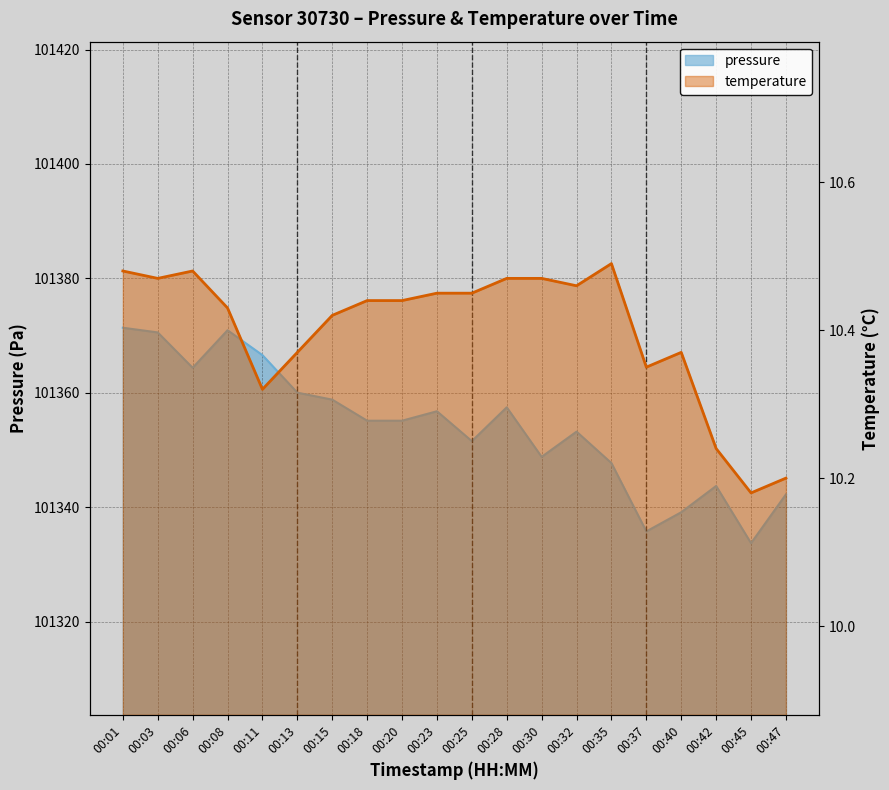

Reading right to left, what are all the values shown in this chart?

pressure: 101342.2	101333.7	101343.7	101339.1	101335.8	101347.7	101353.2	101348.8	101357.5	101351.6	101356.8	101355.1	101355.1	101358.8	101360.0	101366.6	101370.9	101364.4	101370.6	101371.4
temperature: 10.2	10.2	10.2	10.4	10.3	10.5	10.5	10.5	10.5	10.4	10.4	10.4	10.4	10.4	10.4	10.3	10.4	10.5	10.5	10.5